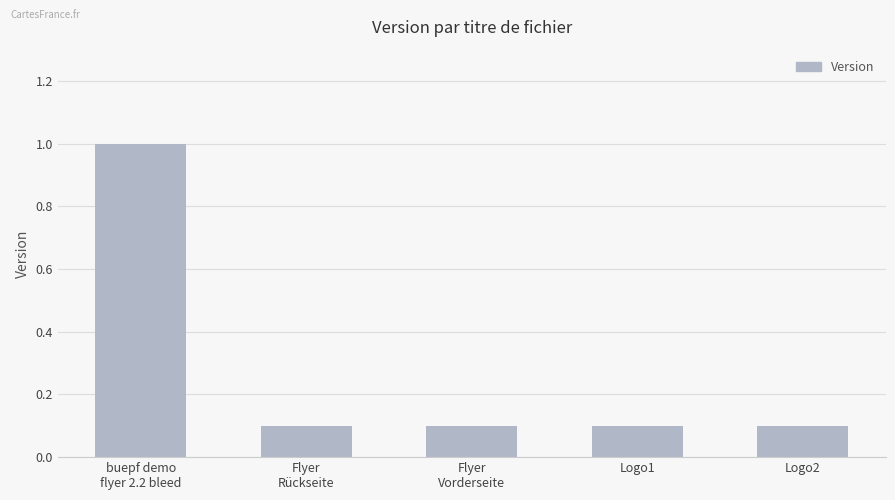

What is the label of the 5th bar from the left?

Logo2